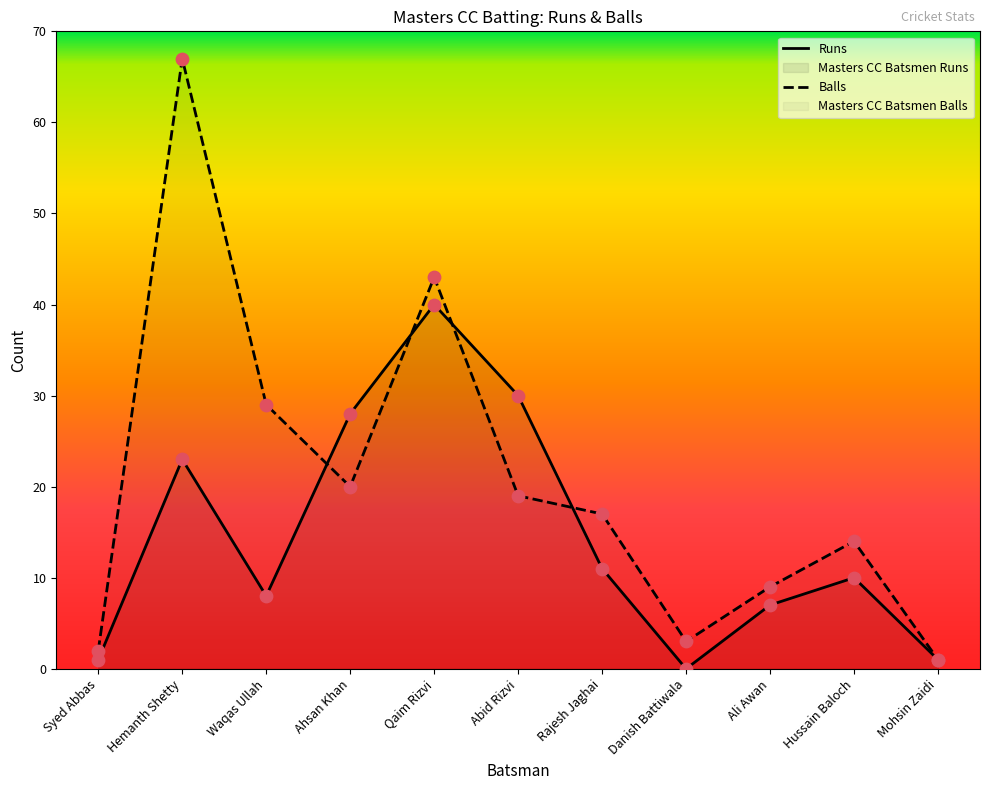

Which series has the largest total across all categories?

Balls